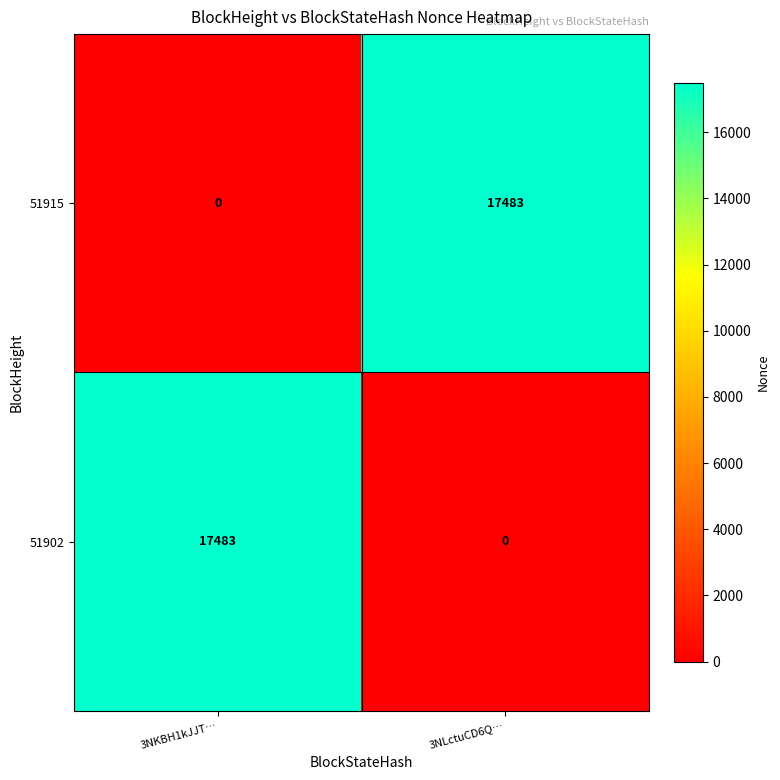

Is it true that 51902 equals 17483 at 3NKBH1kJJT…?

True